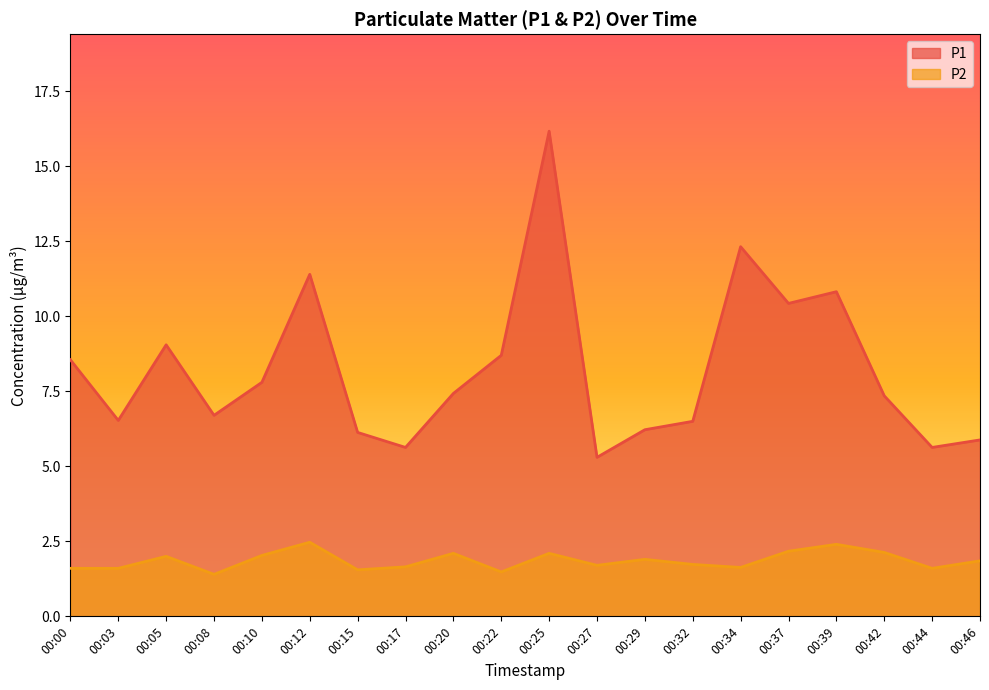

Between 00:08 and 00:46, which is larger?

00:08